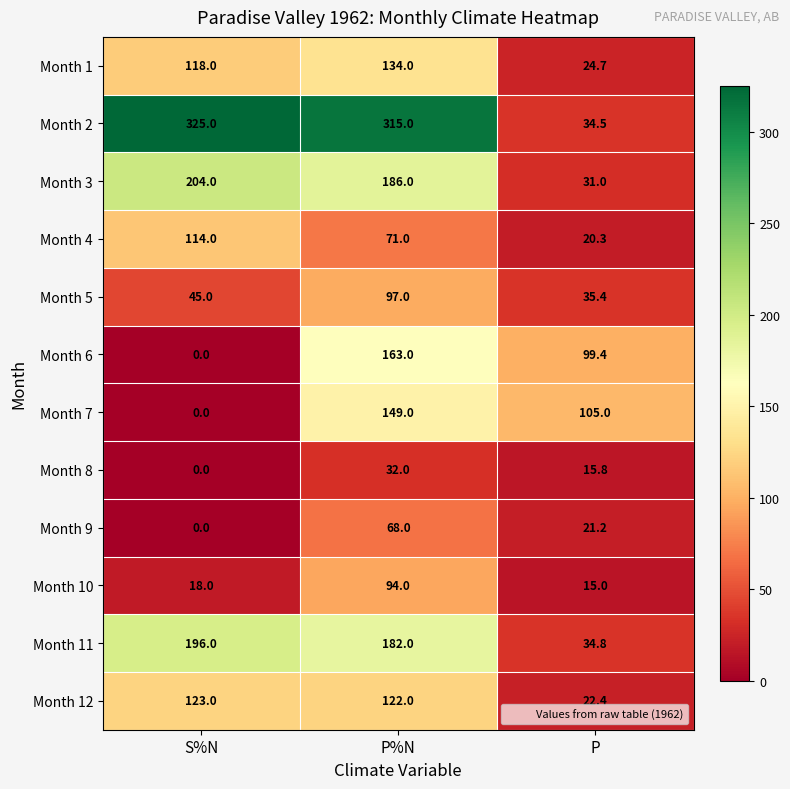

Which label corresponds to the smallest value in the chart?

S%N